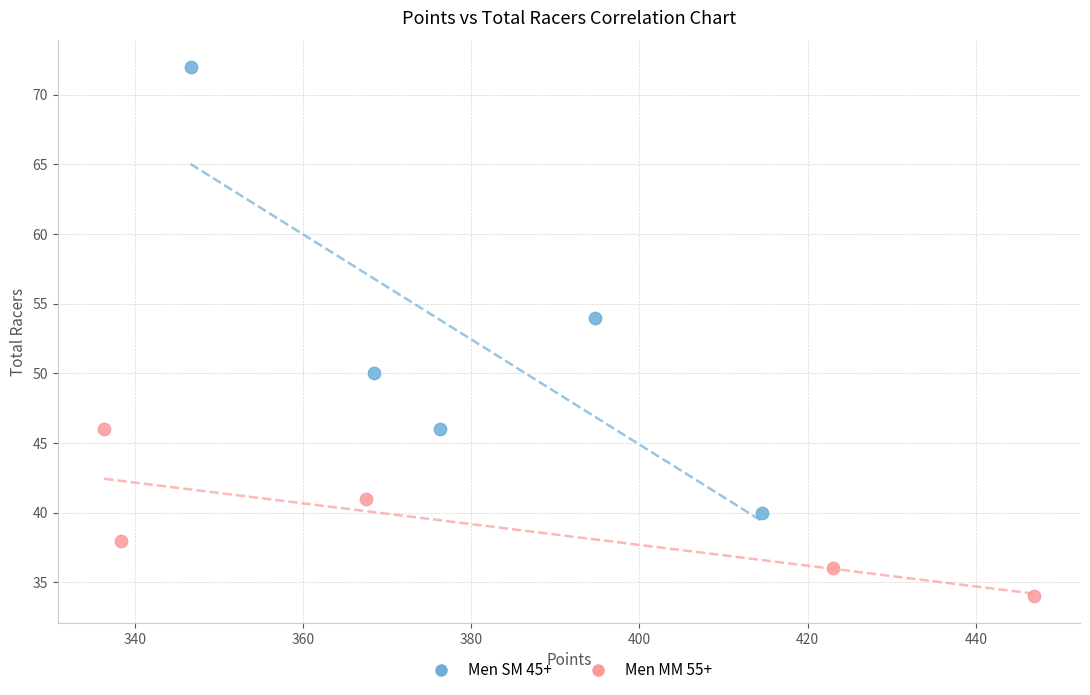

Which series has the largest Y range (max minus min)?

Men SM 45+